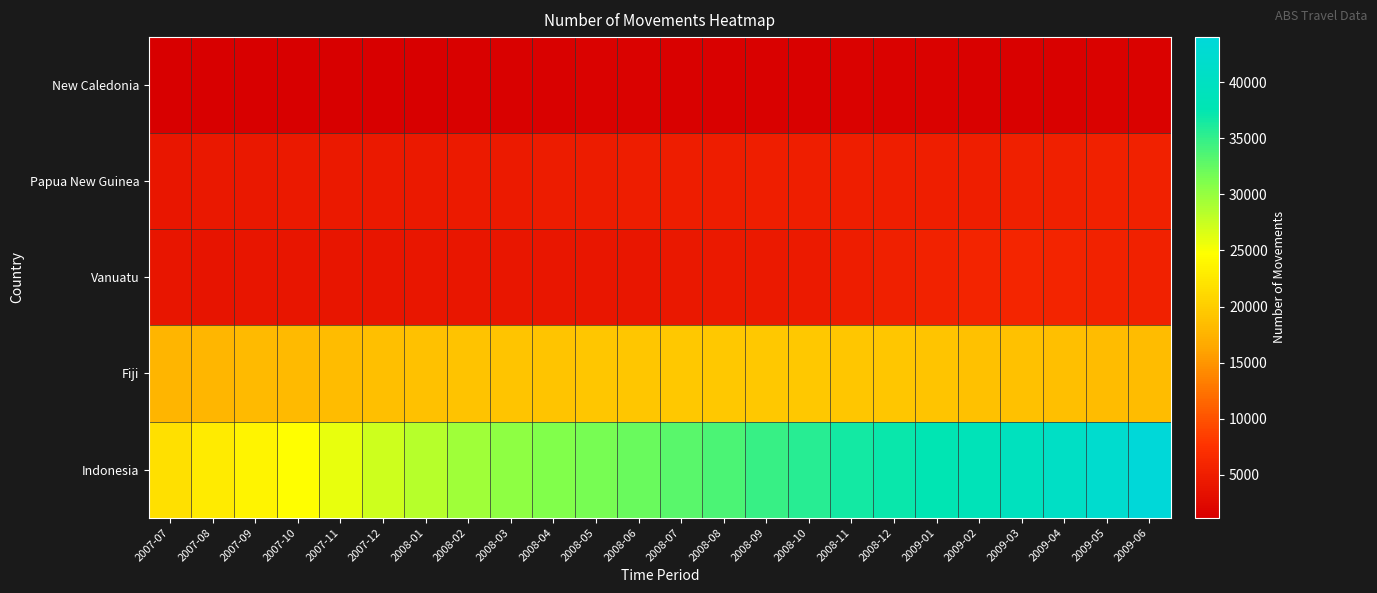

Reading right to left, what are all the values shown in this chart?

New Caledonia: 2009-06=1600	2009-05=1600	2009-04=1500	2009-03=1500	2009-02=1500	2009-01=1600	2008-12=1600	2008-11=1600	2008-10=1500	2008-09=1500	2008-08=1500	2008-07=1500	2008-06=1600	2008-05=1600	2008-04=1500	2008-03=1400	2008-02=1400	2008-01=1300	2007-12=1200	2007-11=1200	2007-10=1300	2007-09=1300	2007-08=1300	2007-07=1300
Papua New Guinea: 2009-06=5400	2009-05=5400	2009-04=5300	2009-03=5300	2009-02=5200	2009-01=5200	2008-12=5100	2008-11=5100	2008-10=5100	2008-09=5100	2008-08=5000	2008-07=5000	2008-06=4900	2008-05=4800	2008-04=4800	2008-03=4700	2008-02=4600	2008-01=4500	2007-12=4500	2007-11=4400	2007-10=4400	2007-09=4300	2007-08=4300	2007-07=4200
Vanuatu: 2009-06=5400	2009-05=5600	2009-04=5800	2009-03=5900	2009-02=5800	2009-01=5600	2008-12=5300	2008-11=4900	2008-10=4700	2008-09=4500	2008-08=4400	2008-07=4300	2008-06=4200	2008-05=4100	2008-04=4100	2008-03=4100	2008-02=4100	2008-01=4100	2007-12=4000	2007-11=4000	2007-10=3900	2007-09=3900	2007-08=3800	2007-07=3900
Fiji: 2009-06=18300	2009-05=18400	2009-04=18600	2009-03=18800	2009-02=18900	2009-01=19100	2008-12=19300	2008-11=19400	2008-10=19500	2008-09=19500	2008-08=19500	2008-07=19500	2008-06=19400	2008-05=19400	2008-04=19200	2008-03=19100	2008-02=19000	2008-01=18800	2007-12=18600	2007-11=18400	2007-10=18200	2007-09=18100	2007-08=17900	2007-07=17700
Indonesia: 2009-06=44000	2009-05=42300	2009-04=40800	2009-03=39600	2009-02=38600	2009-01=37800	2008-12=37100	2008-11=36500	2008-10=35600	2008-09=34700	2008-08=33800	2008-07=33000	2008-06=32200	2008-05=31600	2008-04=31100	2008-03=30400	2008-02=29500	2008-01=28400	2007-12=27200	2007-11=25900	2007-10=24700	2007-09=23700	2007-08=22800	2007-07=21900